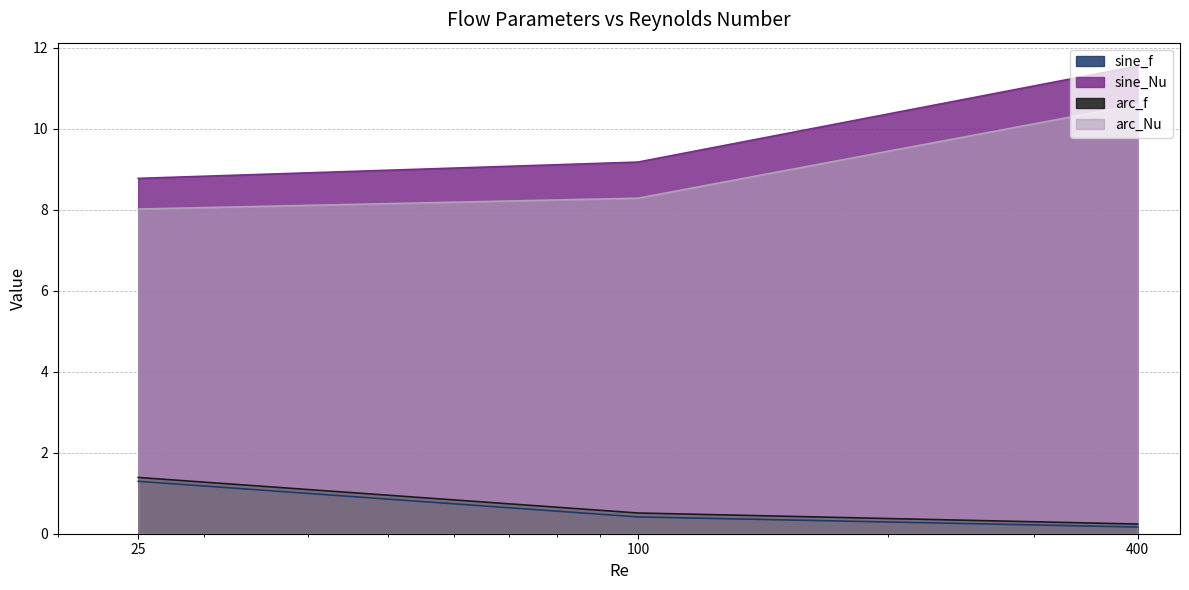

Is the value of arc_Nu at 100 greater than the value of arc_f at 25?

Yes